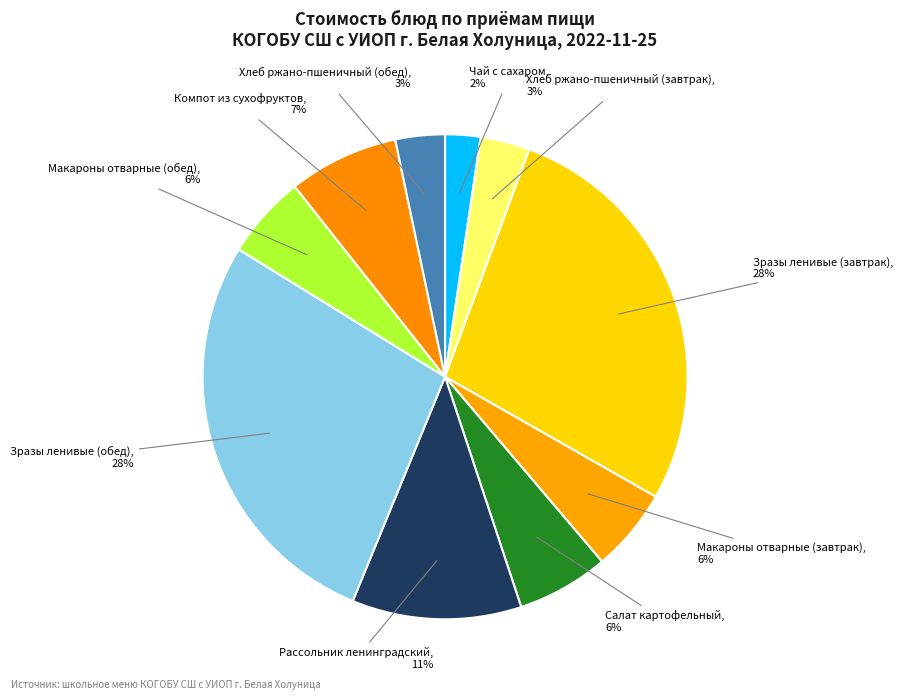

Which has a higher value, Компот из сухофруктов or Рассольник ленинградский?

Рассольник ленинградский